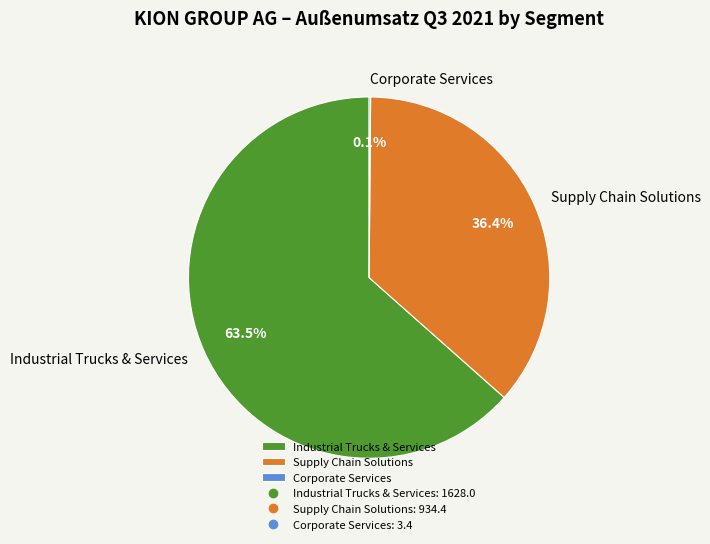

To the nearest percent, what is the average slice percentage?

33%